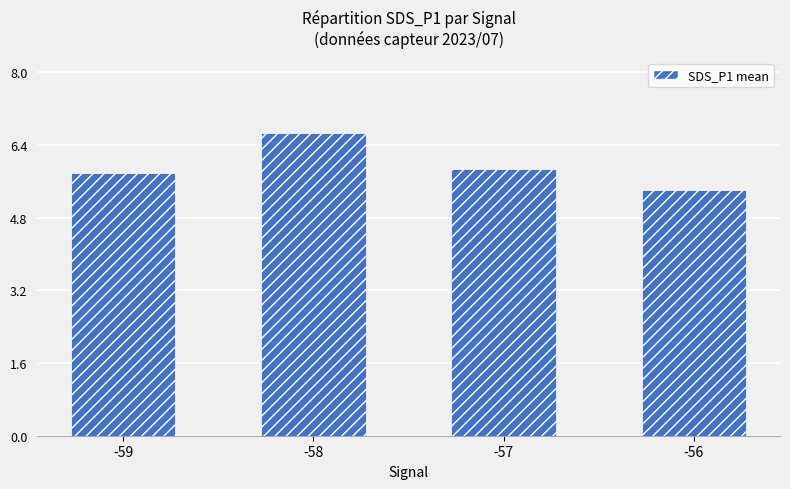

What is the average value?

5.9